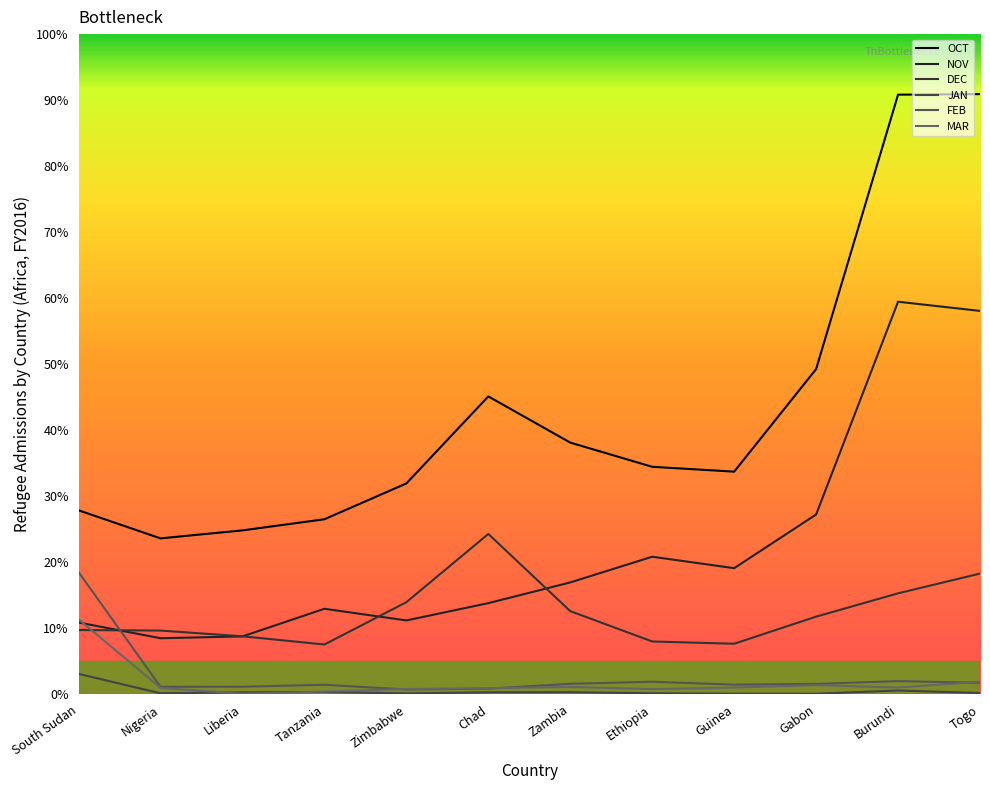

How many lines are shown in the chart?

6